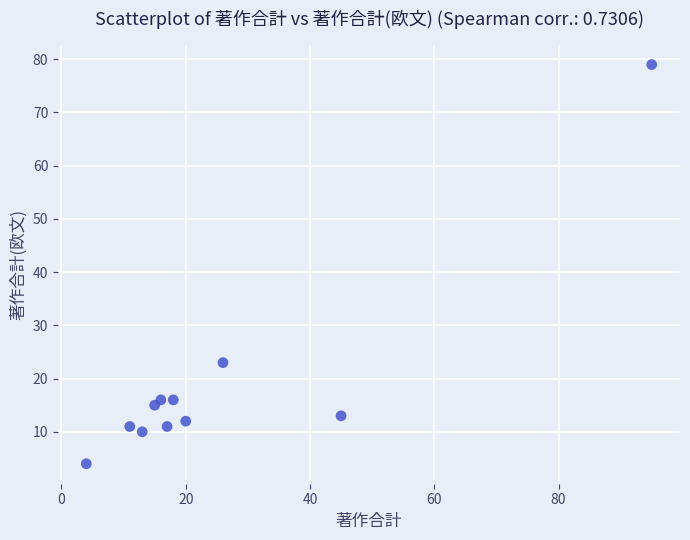

What Y value in the scatter plot is closest to 41?

23